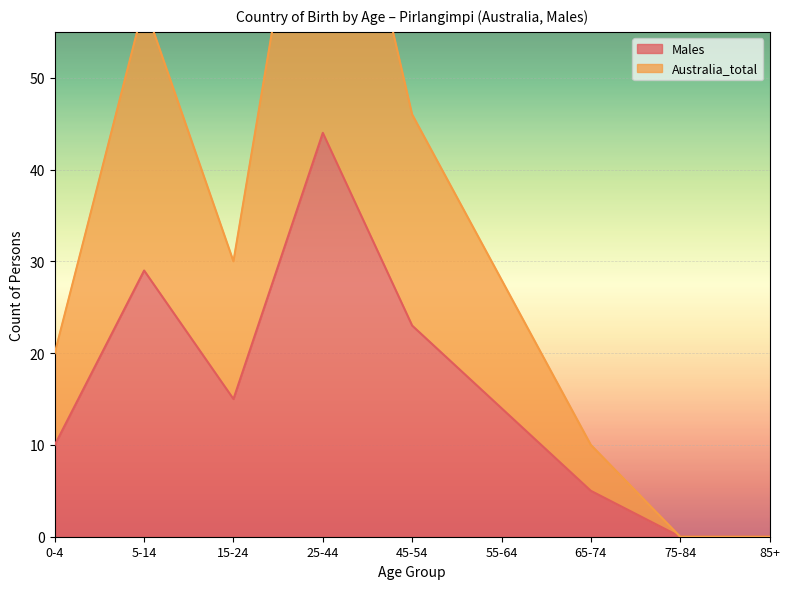

Reading left to right, what are all the values shown in this chart?

Males: 10	29	15	44	23	14	5	0	0
Australia_total: 20	58	30	88	46	28	10	0	0